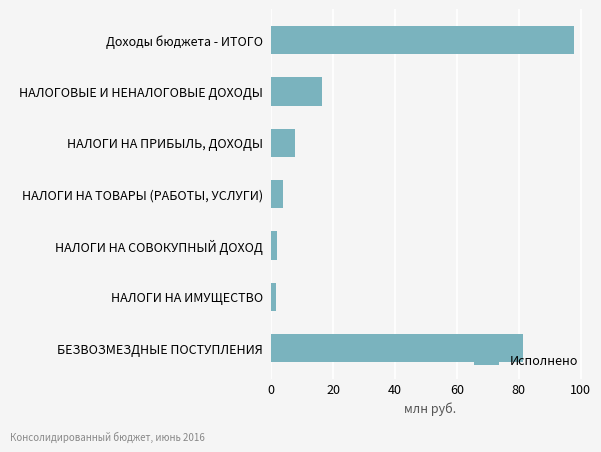

At which label is the value closest to 49?

БЕЗВОЗМЕЗДНЫЕ ПОСТУПЛЕНИЯ